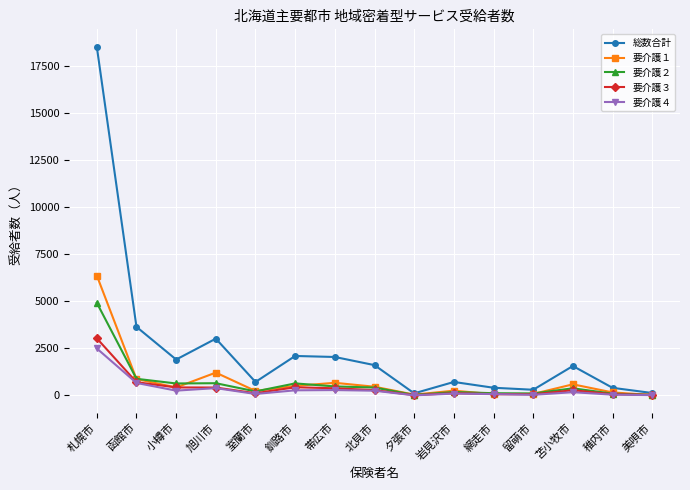

True or false: 要介護４ has a value of 818 at 札幌市.

False